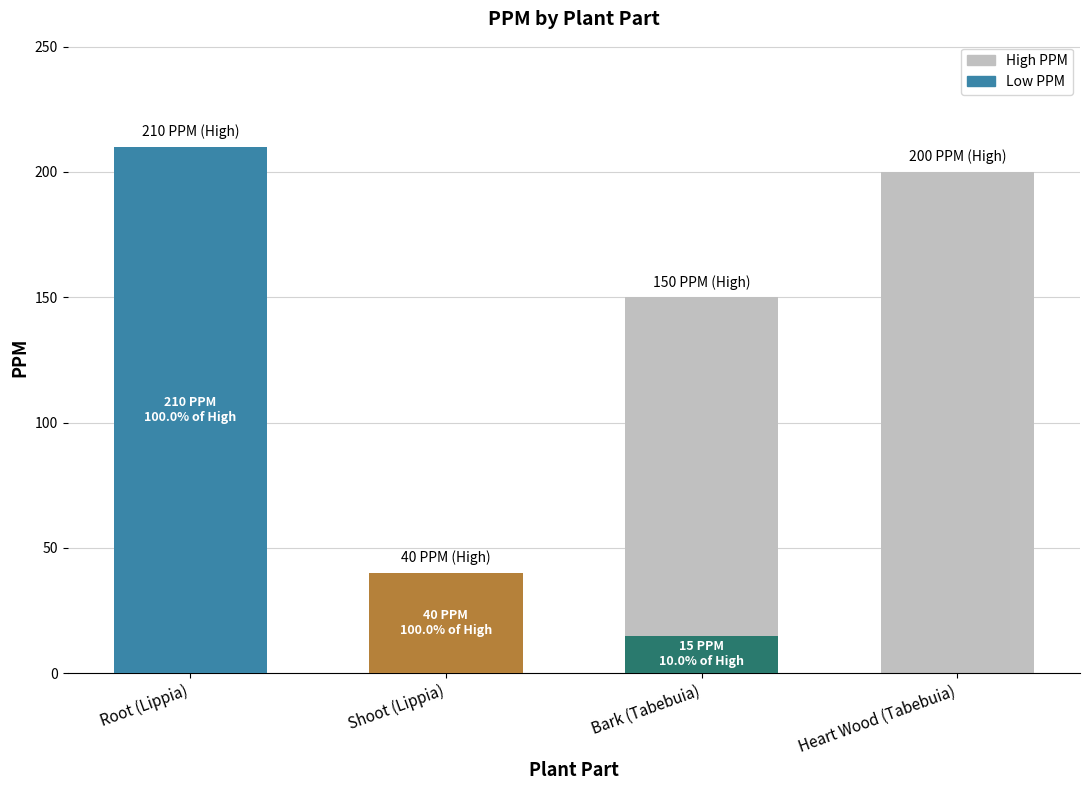

What is the greatest value displayed?

210